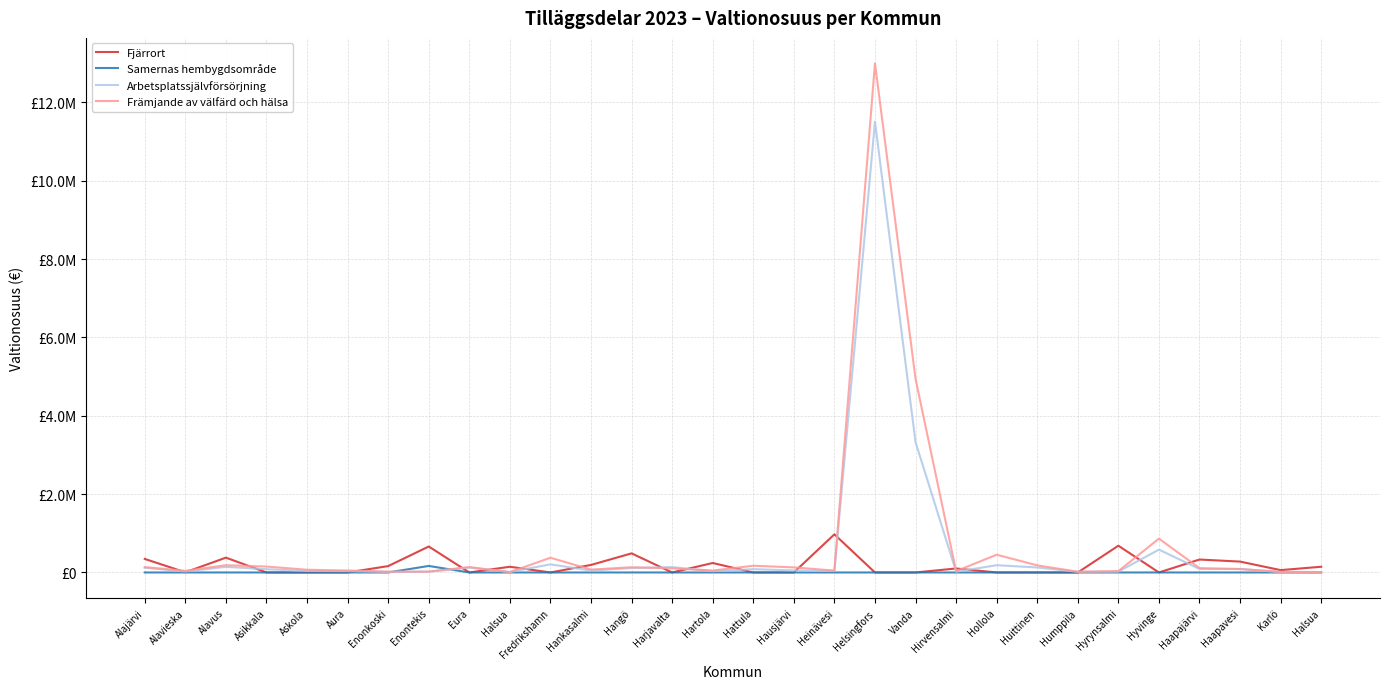

What are all the series names shown in the legend?

Fjärrort, Samernas hembygdsområde, Arbetsplatssjälvförsörjning, Främjande av välfärd och hälsa